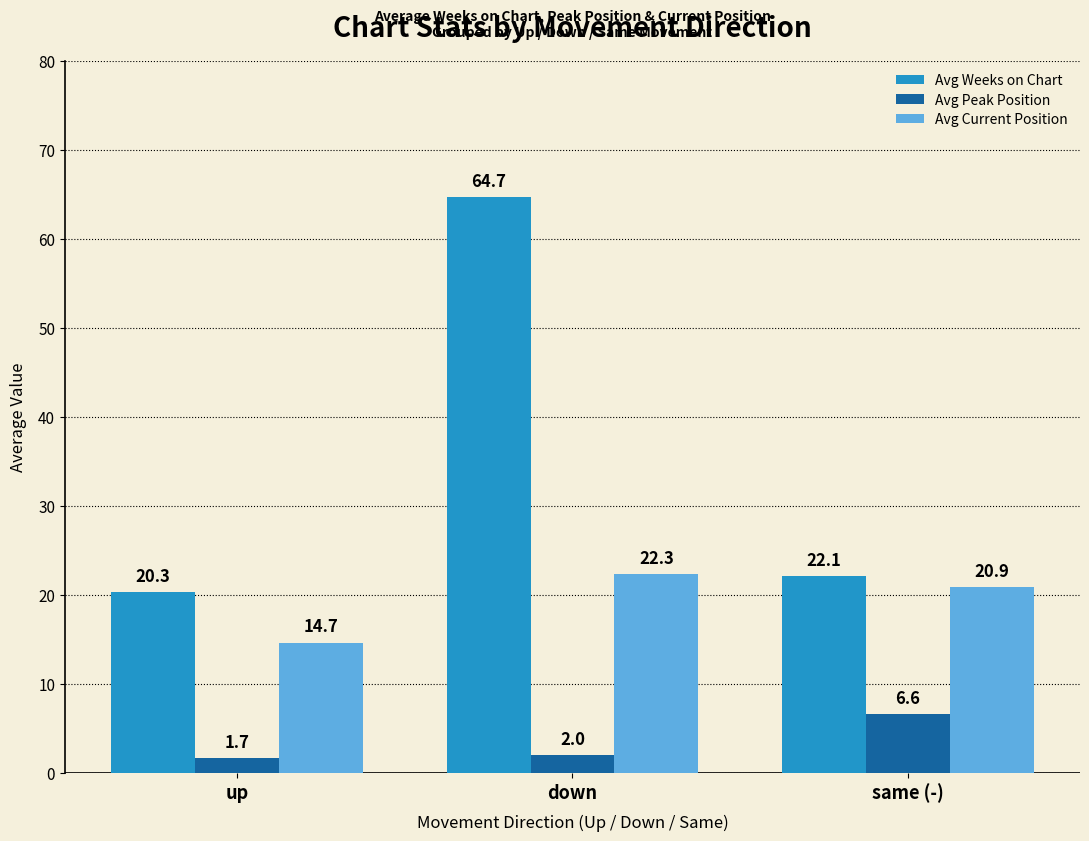

What value does the Avg Peak Position series have at down?

2.0